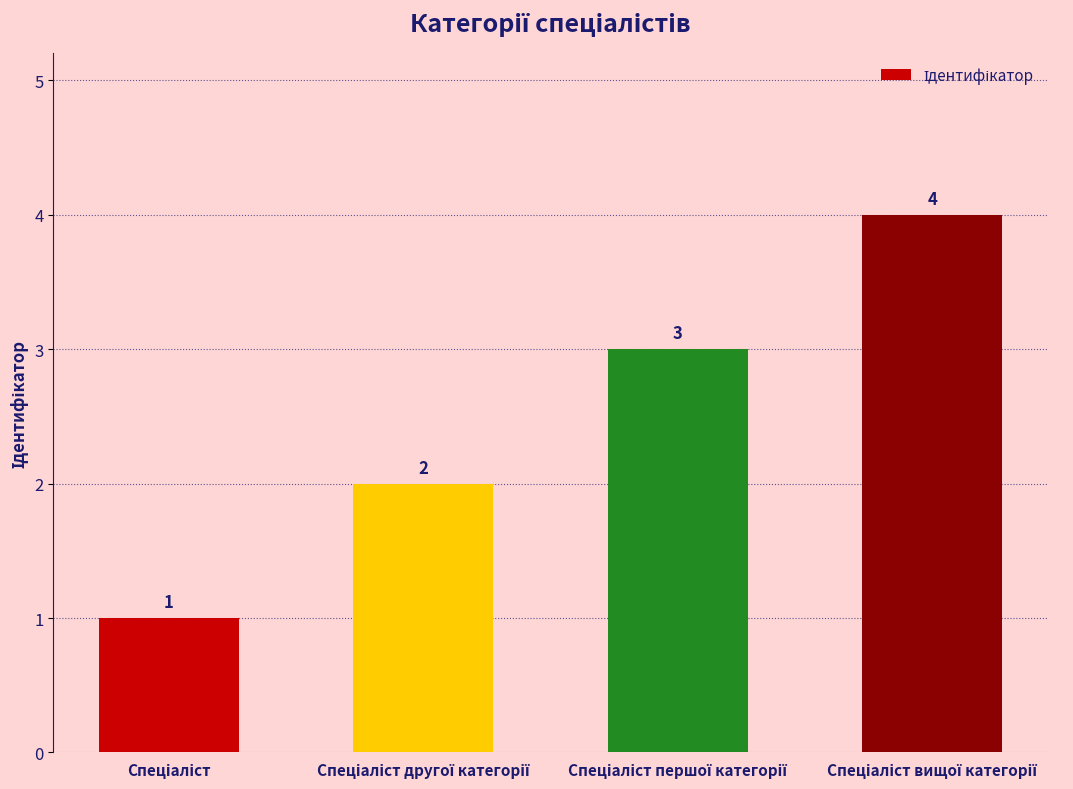

Reading left to right, what are all the values shown in this chart?

1	2	3	4